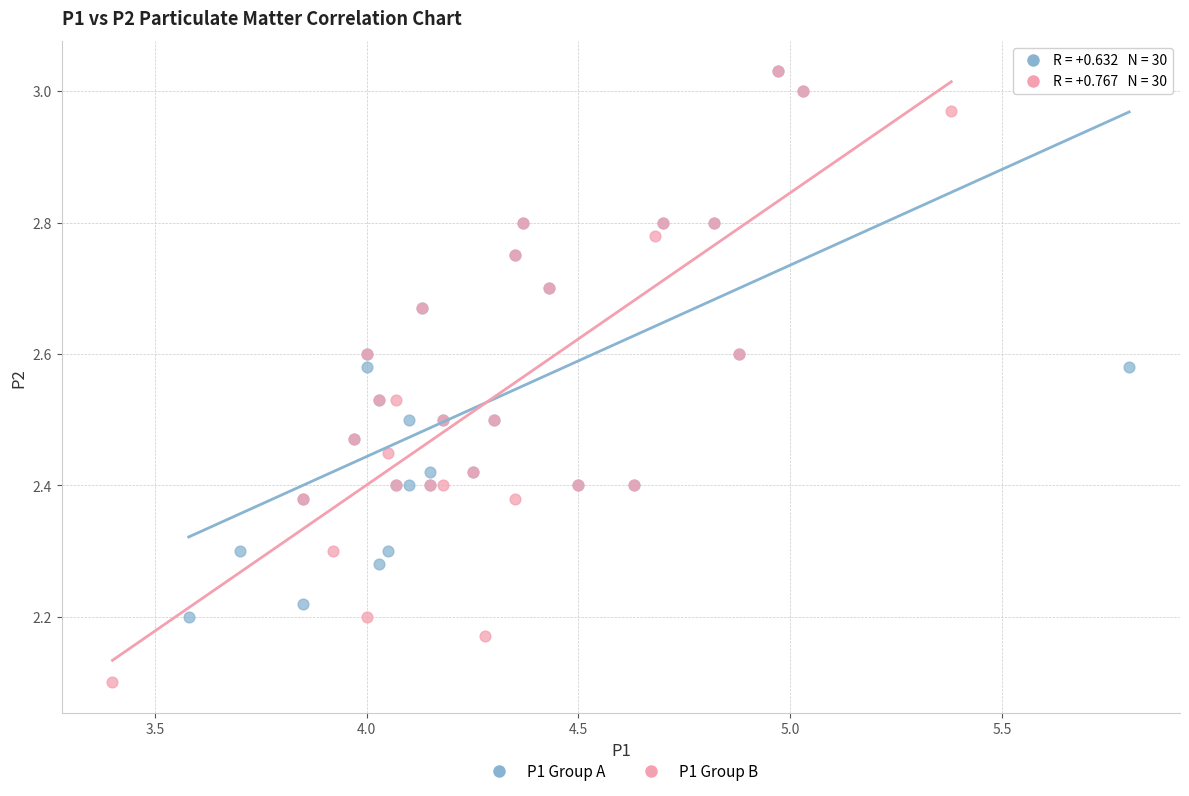

What are all the series names shown in the legend?

P1 Group A, P1 Group B